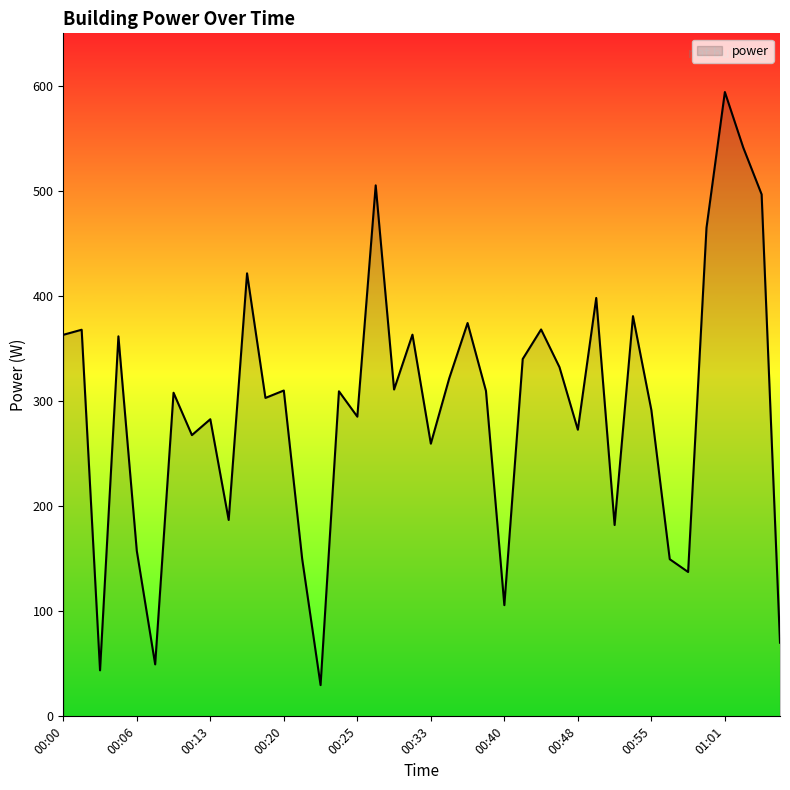

What is the maximum value shown in the chart?

594.1